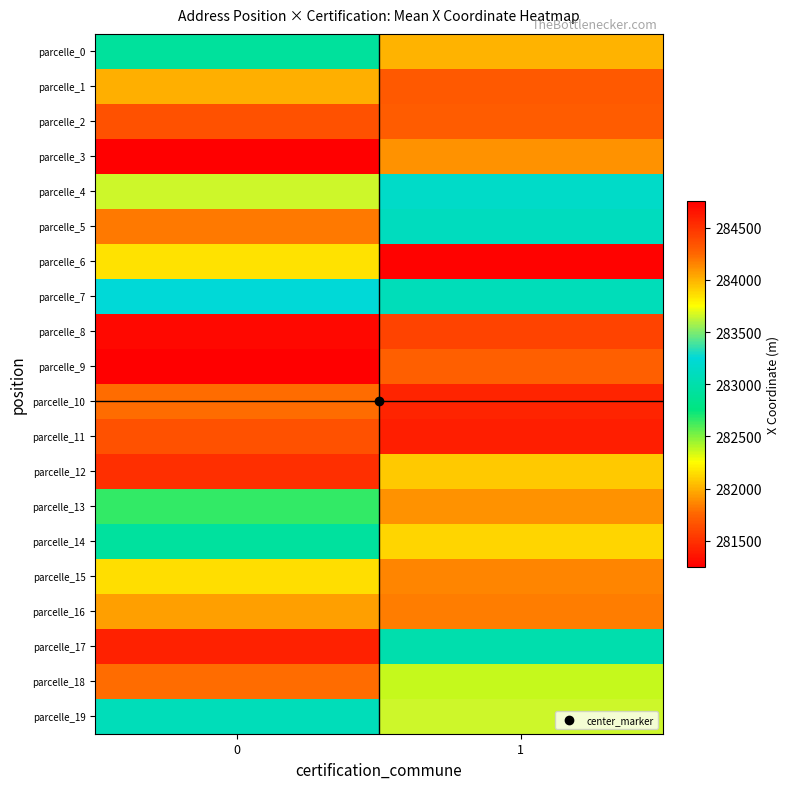

Which has a higher value, 0 or 1?

1